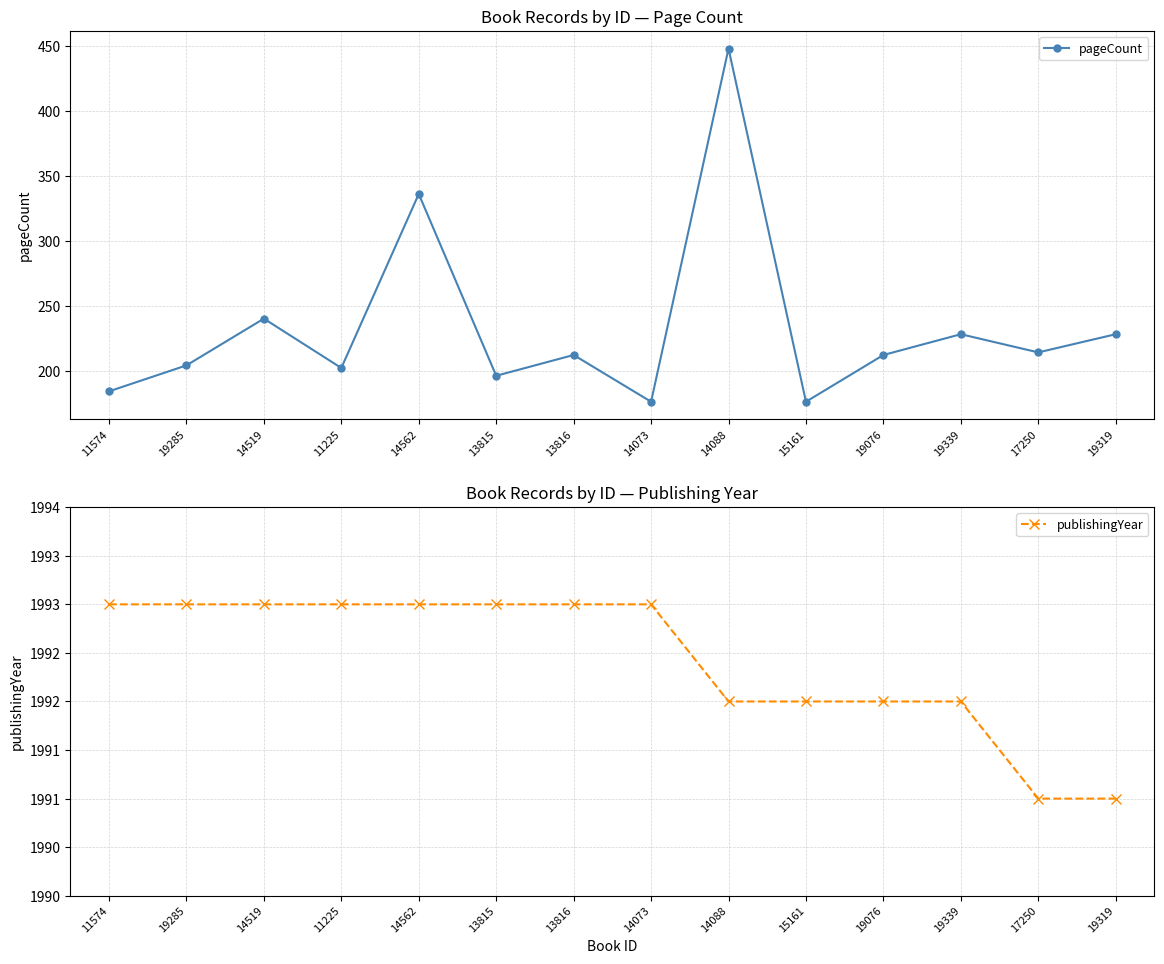

List the series in order of their peak value, lowest first.

pageCount, publishingYear